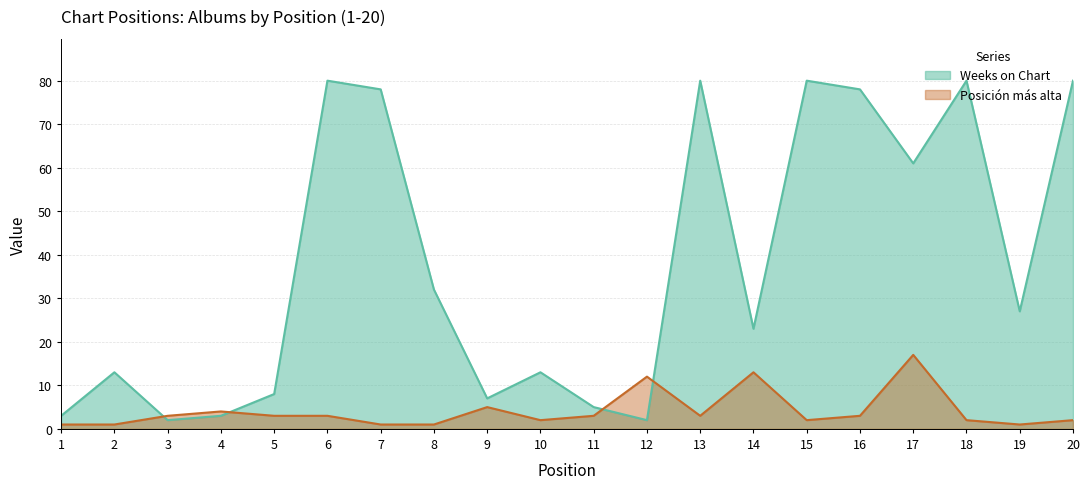

How many data points in Weeks on Chart are above 27?

9